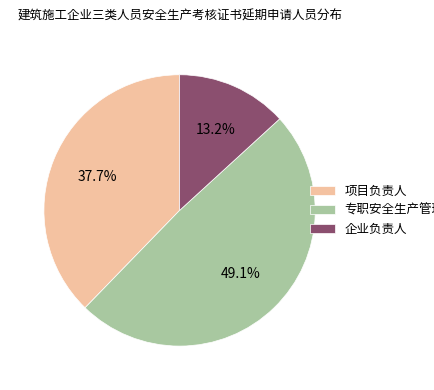

What percentage is NOT represented by 企业负责人?

86.8%